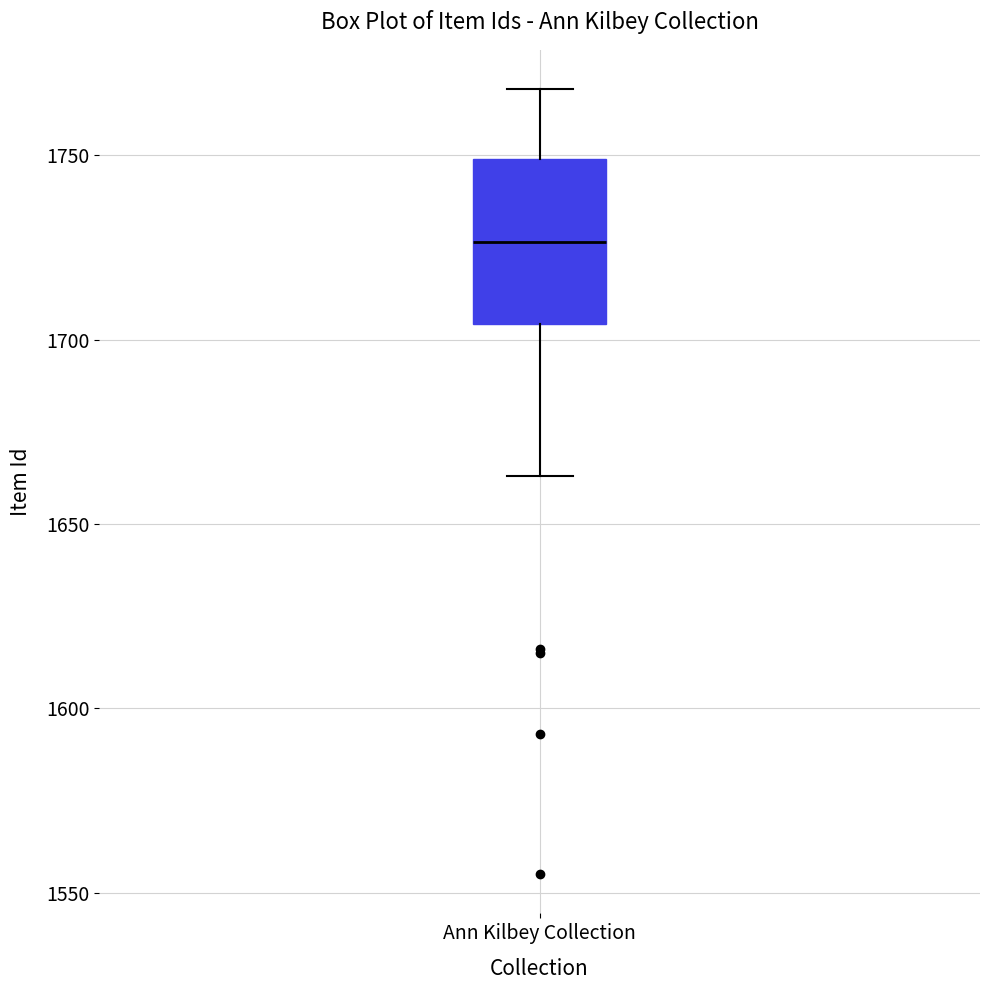

Read this box plot against the y-axis: the position of the median line, the range covered by the box, and the ends of both whiskers. The values are not printed on the chart, so give them approximately, as read against the axis.

median 1725, box 1705 to 1750, whiskers 1665 to 1770